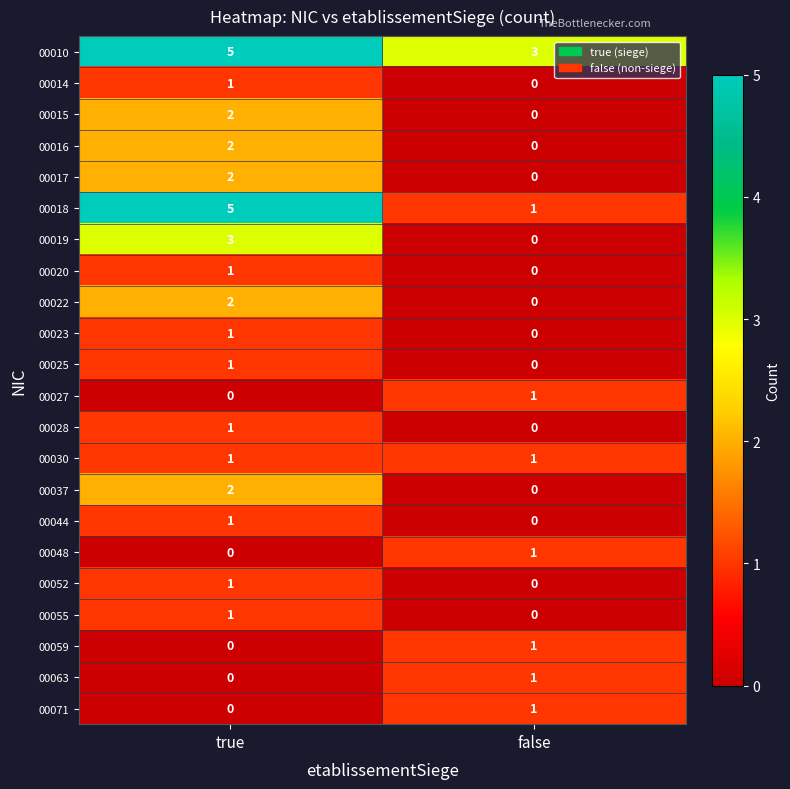

The value of 00055 at false is 1. True or false?

False